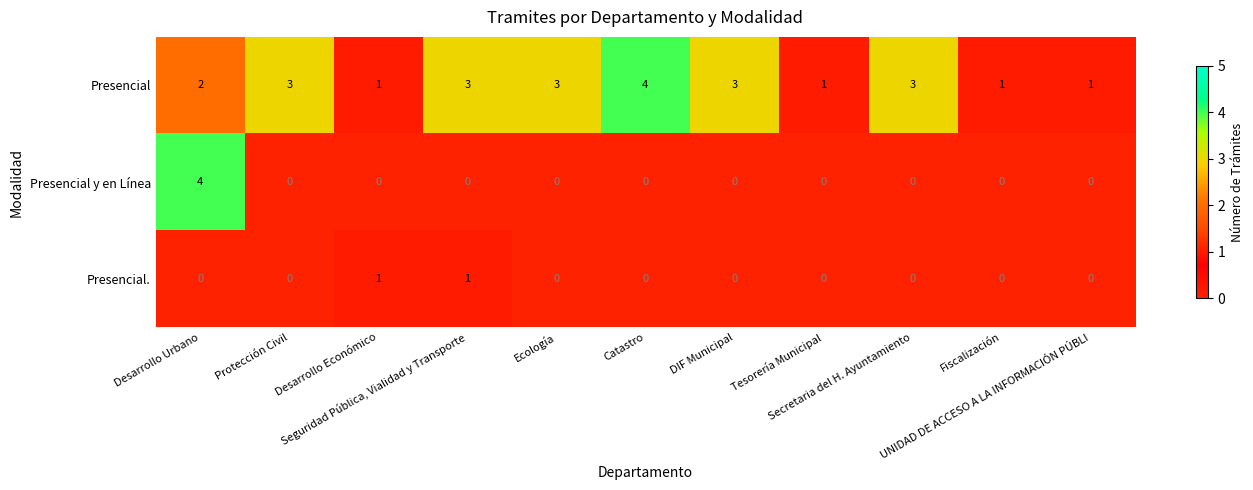

What is the maximum value shown in the chart?

4